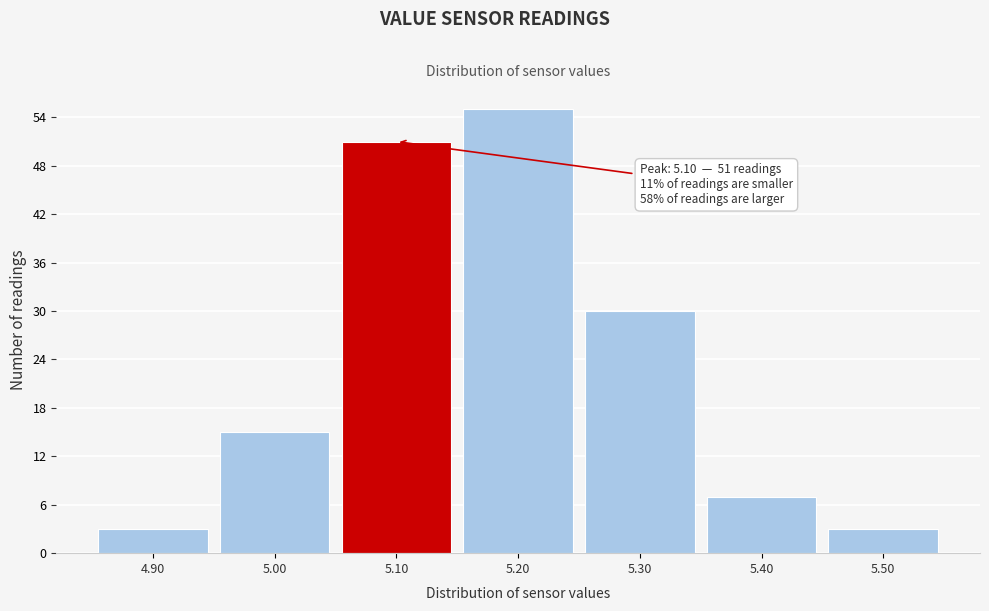

Which range on the x-axis has the tallest bar?

5.15 to 5.25